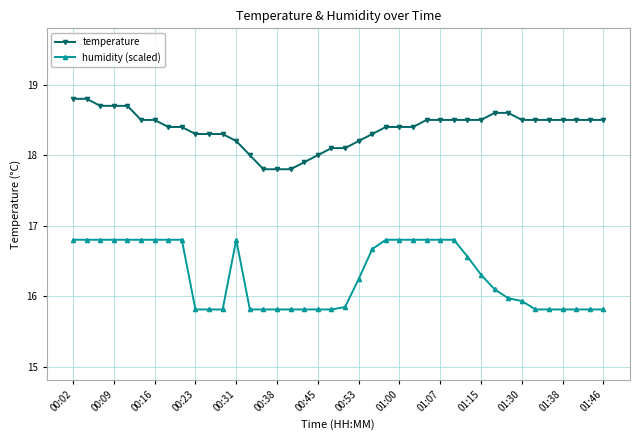

Rank the series by their maximum value, from highest to lowest.

temperature, humidity (scaled)